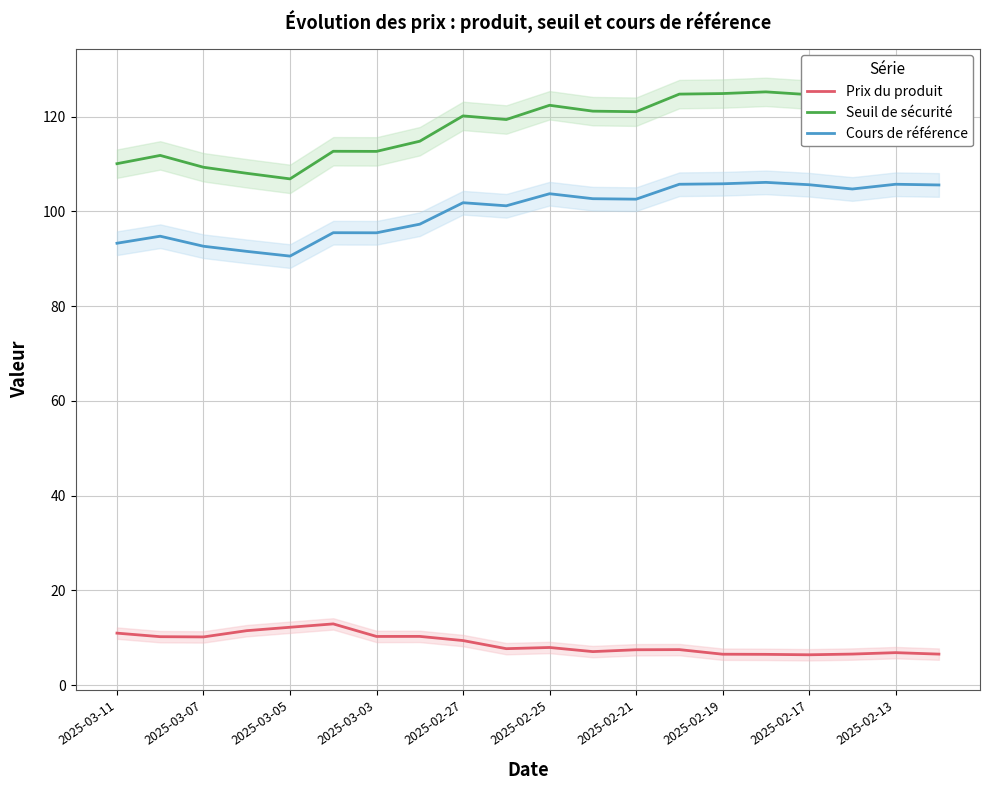

What is the value of the Cours de référence point at the 17th from the left?

105.7